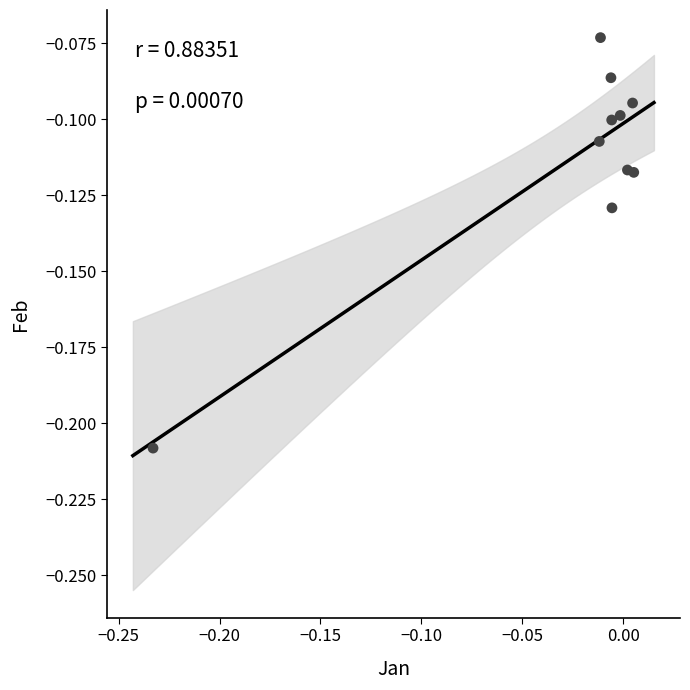

Count the number of points in this scatter plot.

10